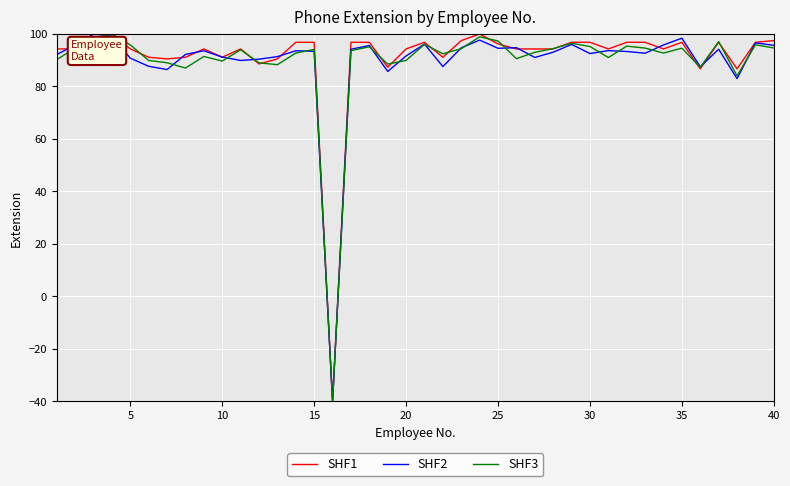

What is the maximum value shown in the chart?

100.0